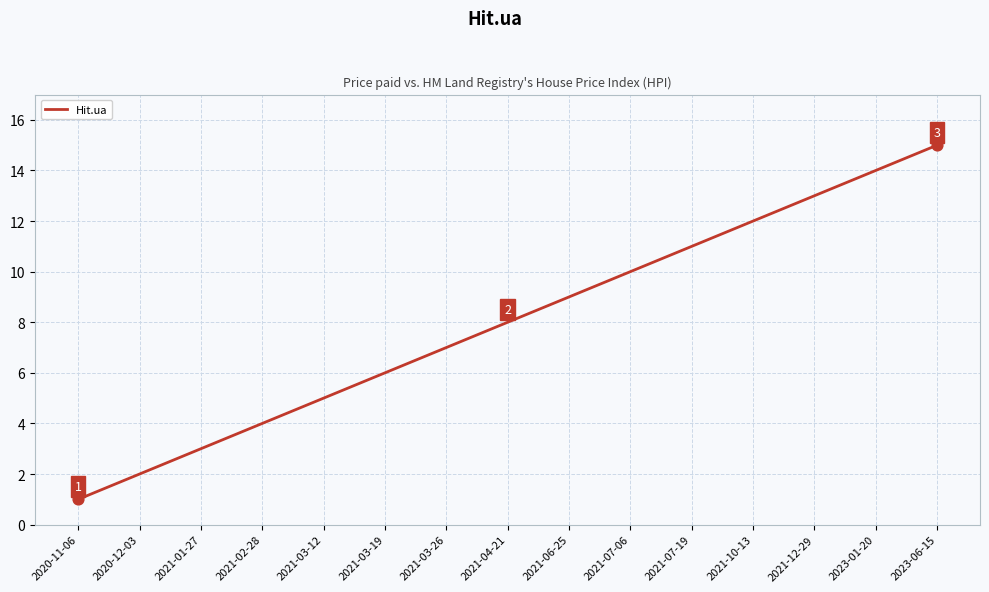

What is the change in value from 2021-01-27 to 2021-10-13?

+9